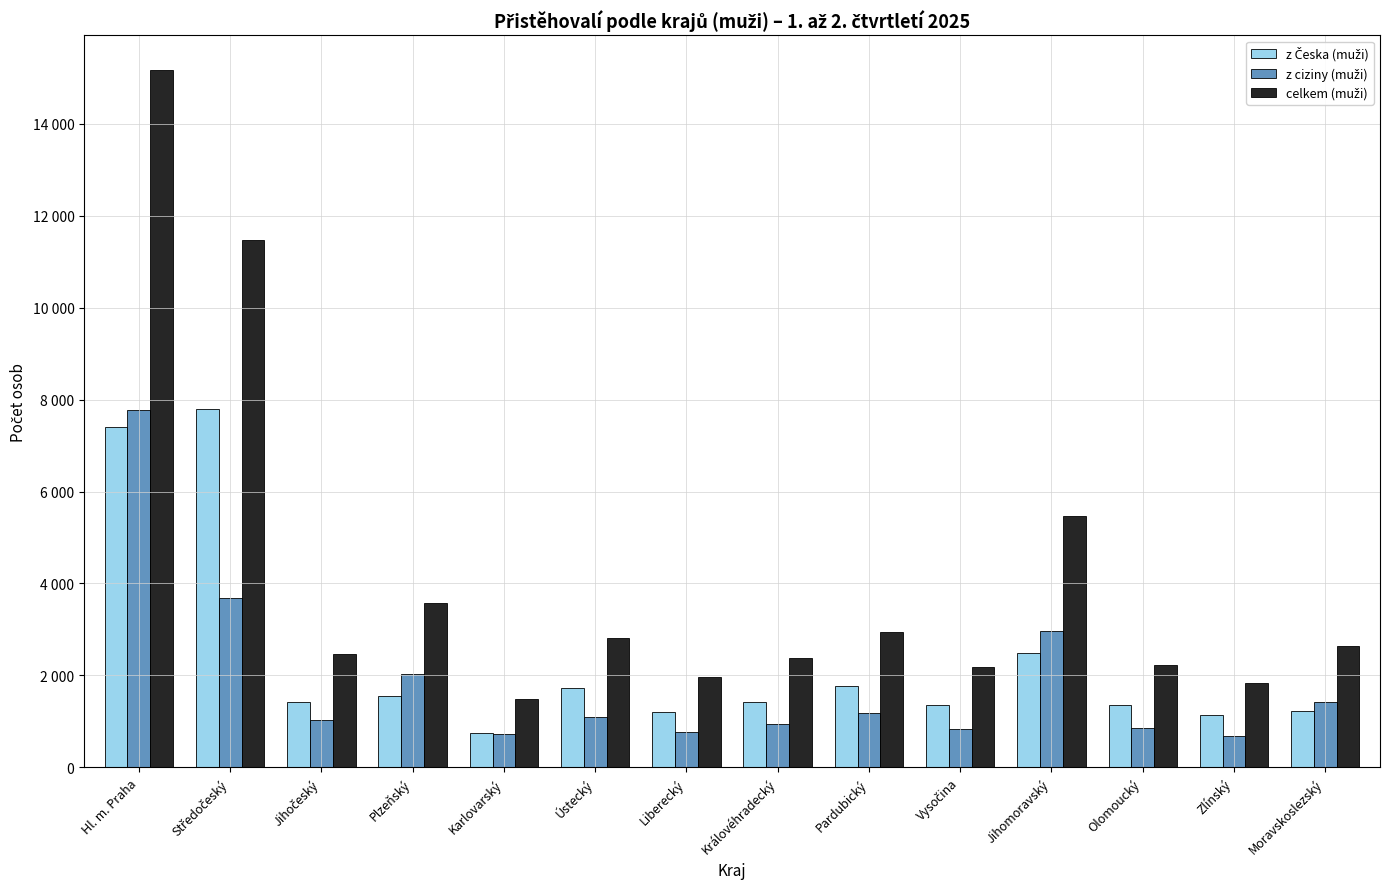

Which category has the highest value across all series?

Hl. m. Praha